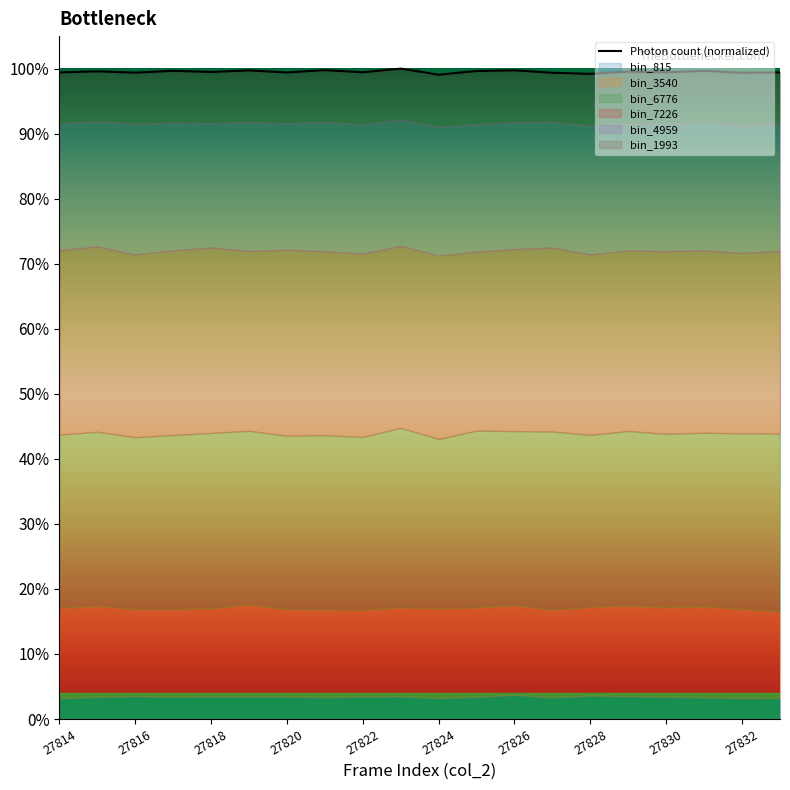

True or false: the data has more than 1 interior local peaks.

True